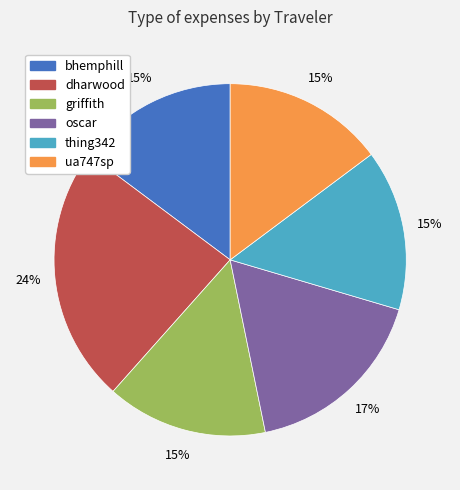

Which category has the biggest portion of the pie?

dharwood